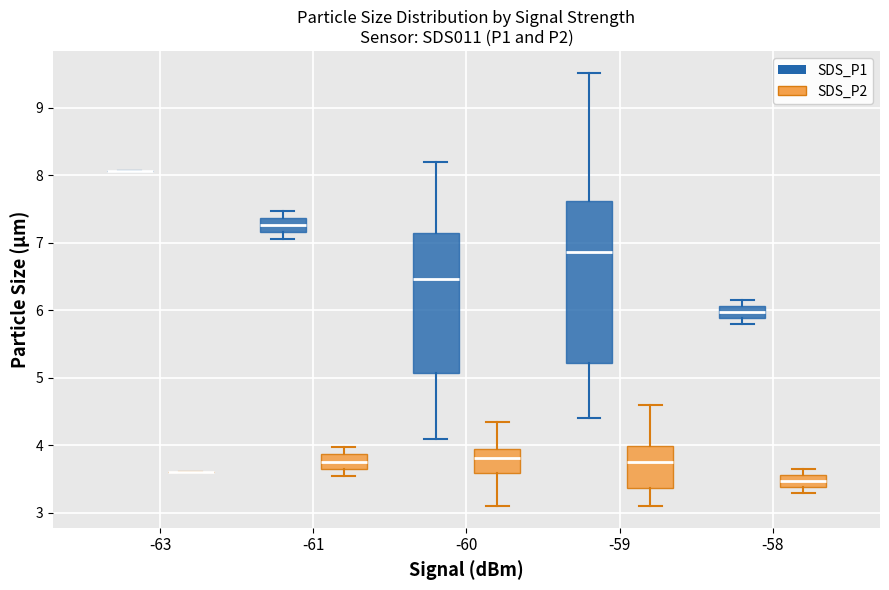

Reading left to right, read every box against the y-axis: the position of its median line, the range the box covers, and the ends of its whiskers. The values are not printed on the chart, so give them approximately, as read against the axis.

-63 (SDS_P1): box collapsed to a line at 8.1, whiskers 8.1 to 8.1
-63 (SDS_P2): box collapsed to a line at 3.6, whiskers 3.6 to 3.6
-61 (SDS_P1): median 7.3, box 7.2 to 7.4, whiskers 7.1 to 7.5
-61 (SDS_P2): median 3.8, box 3.7 to 3.9, whiskers 3.6 to 4.0
-60 (SDS_P1): median 6.5, box 5.1 to 7.1, whiskers 4.1 to 8.2
-60 (SDS_P2): median 3.8, box 3.6 to 4.0, whiskers 3.1 to 4.4
-59 (SDS_P1): median 6.9, box 5.2 to 7.6, whiskers 4.4 to 9.5
-59 (SDS_P2): median 3.8, box 3.4 to 4.0, whiskers 3.1 to 4.6
-58 (SDS_P1): median 6.0, box 5.9 to 6.1, whiskers 5.8 to 6.2
-58 (SDS_P2): median 3.5, box 3.4 to 3.6, whiskers 3.3 to 3.7